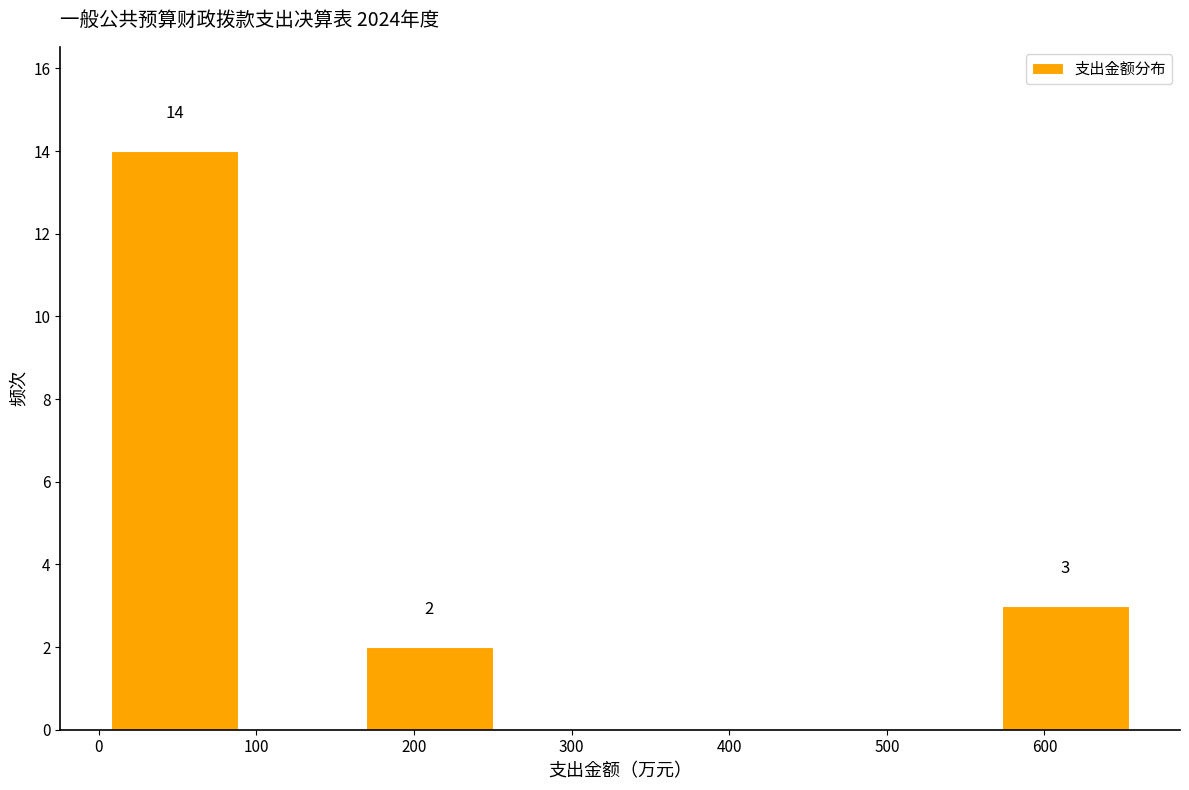

Which range on the x-axis has the tallest bar?

10 to 90